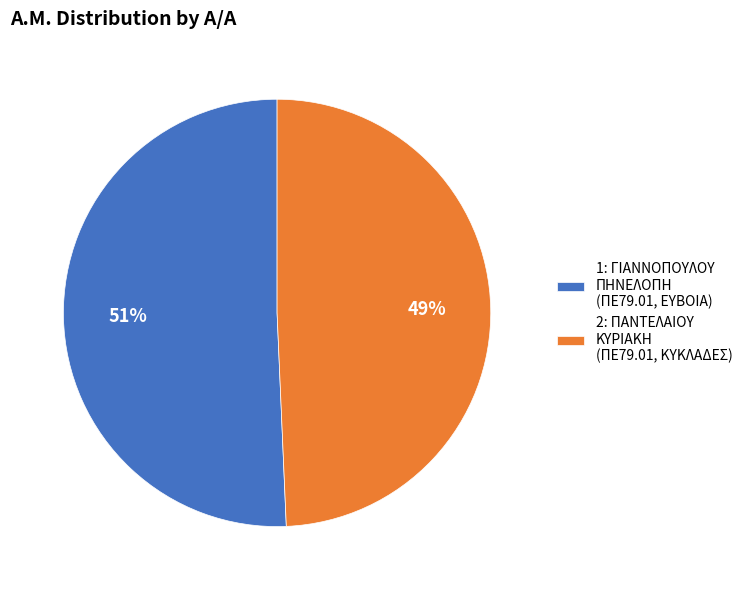

The 2 slice represents 40% of the pie. True or false?

False